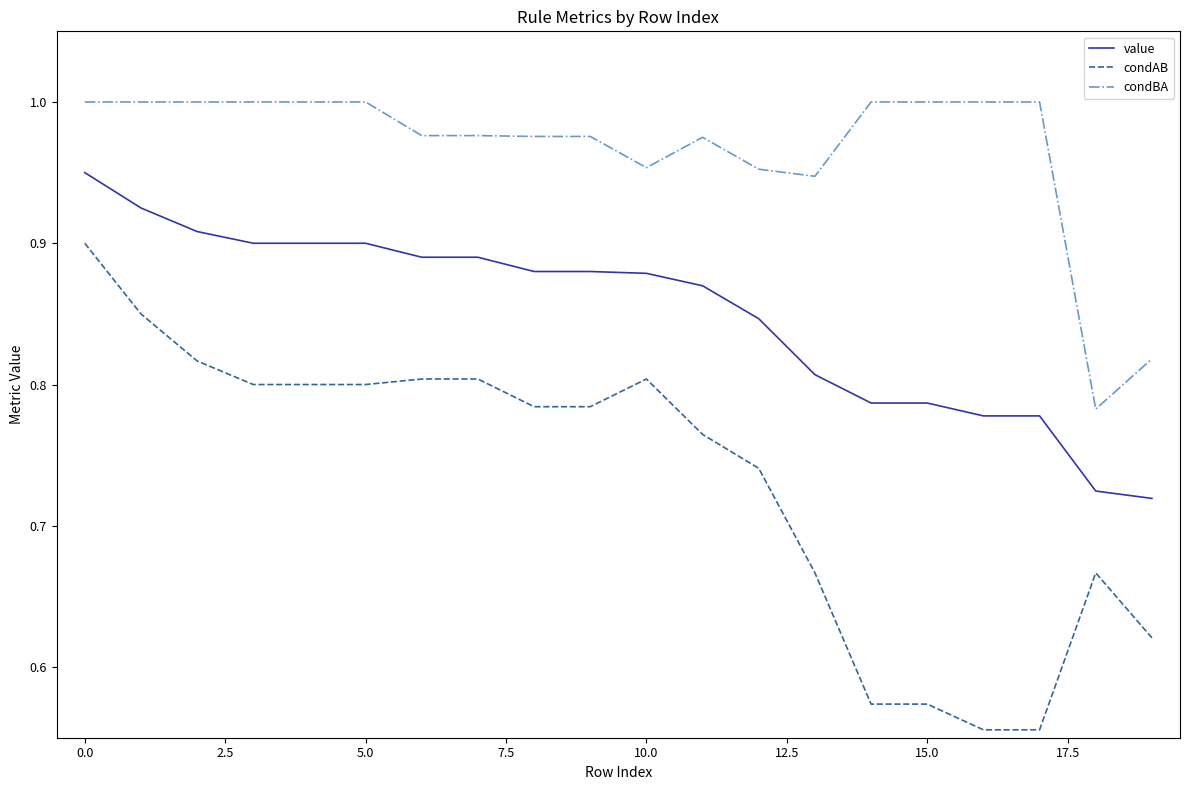

Is this an area chart (filled region under the line)?

No